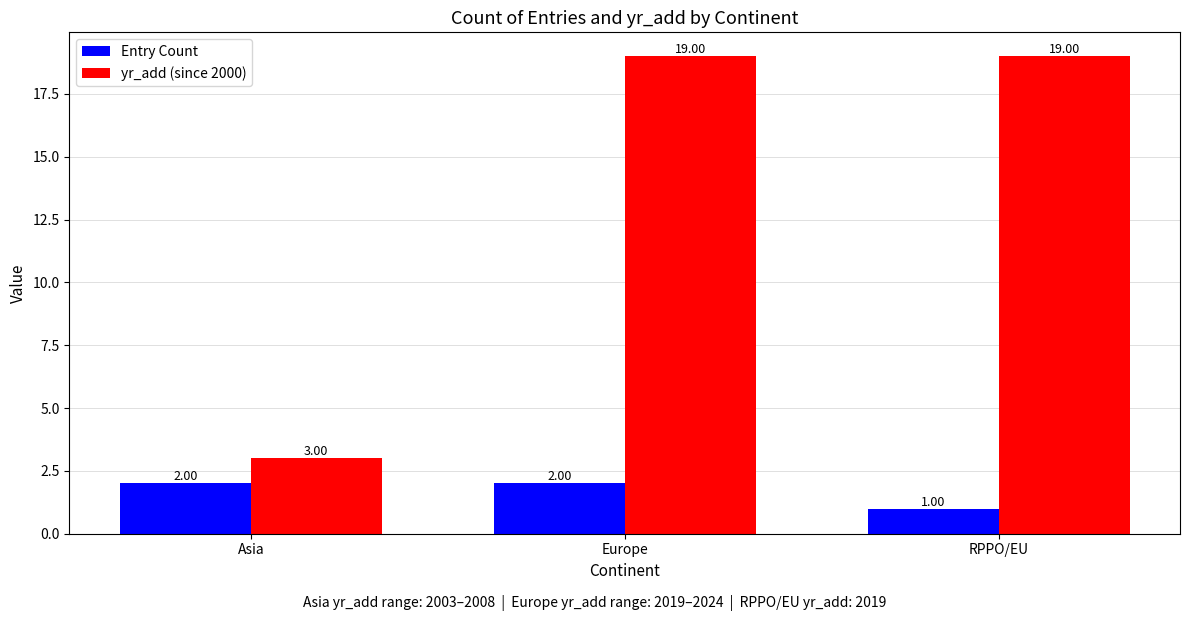

Rank the series at RPPO/EU from lowest to highest value.

Entry Count, yr_add (since 2000)